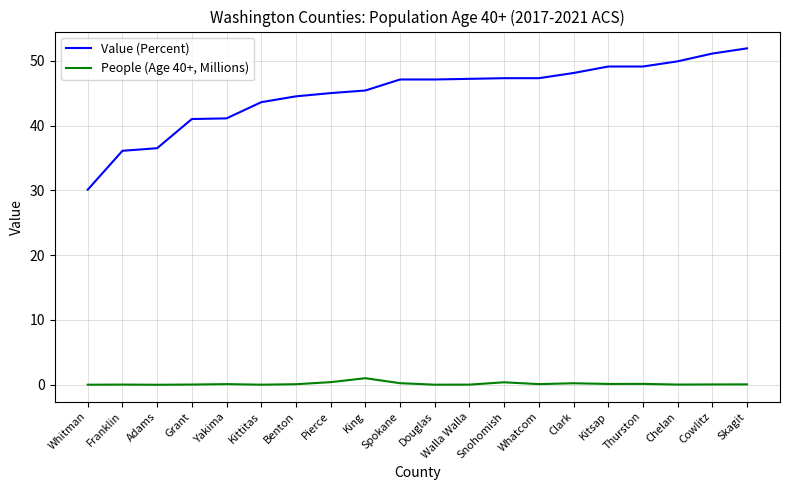

What is the greatest value displayed?

51.9